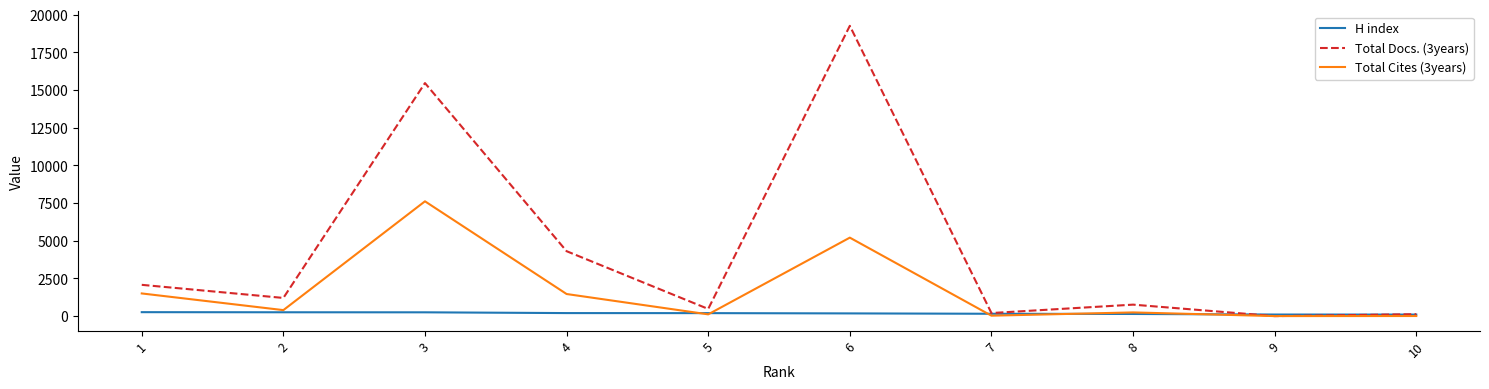

Where is the first local maximum for Total Cites (3years)?

3